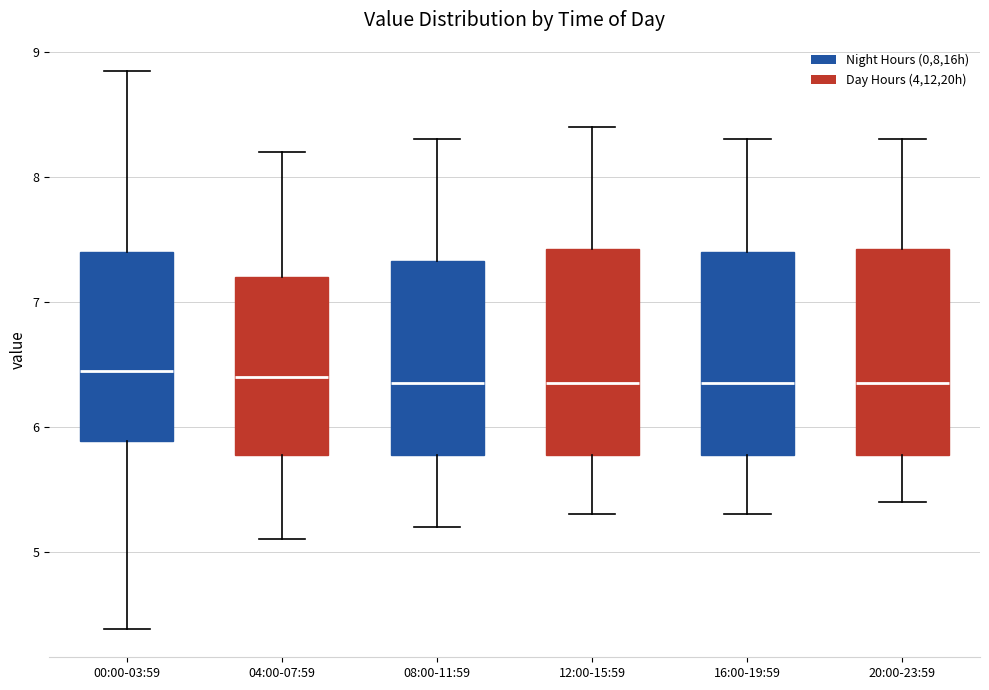

Reading left to right, read every box against the y-axis: the position of its median line, the range the box covers, and the ends of its whiskers. The values are not printed on the chart, so give them approximately, as read against the axis.

00:00-03:59: median 6.5, box 5.9 to 7.4, whiskers 4.4 to 8.9
04:00-07:59: median 6.4, box 5.8 to 7.2, whiskers 5.1 to 8.2
08:00-11:59: median 6.4, box 5.8 to 7.3, whiskers 5.2 to 8.3
12:00-15:59: median 6.4, box 5.8 to 7.4, whiskers 5.3 to 8.4
16:00-19:59: median 6.4, box 5.8 to 7.4, whiskers 5.3 to 8.3
20:00-23:59: median 6.4, box 5.8 to 7.4, whiskers 5.4 to 8.3